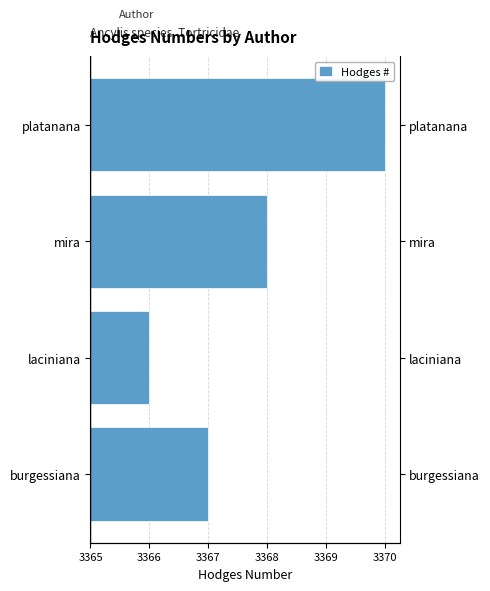

The chart shows a value of 7 at platanana. True or false?

False